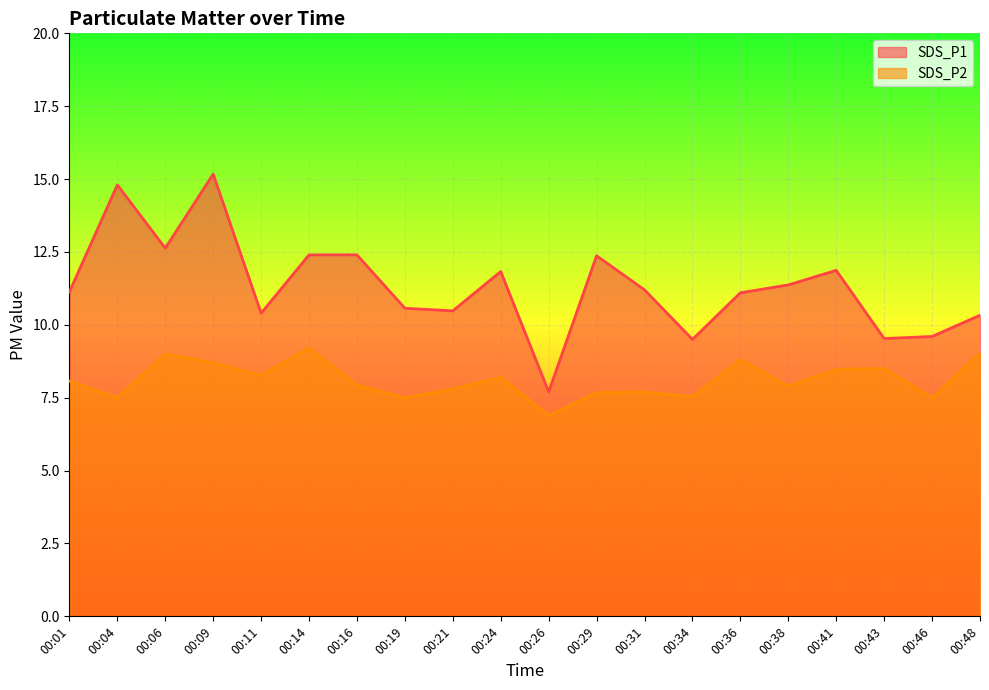

List the series in order of their peak value, lowest first.

SDS_P2, SDS_P1